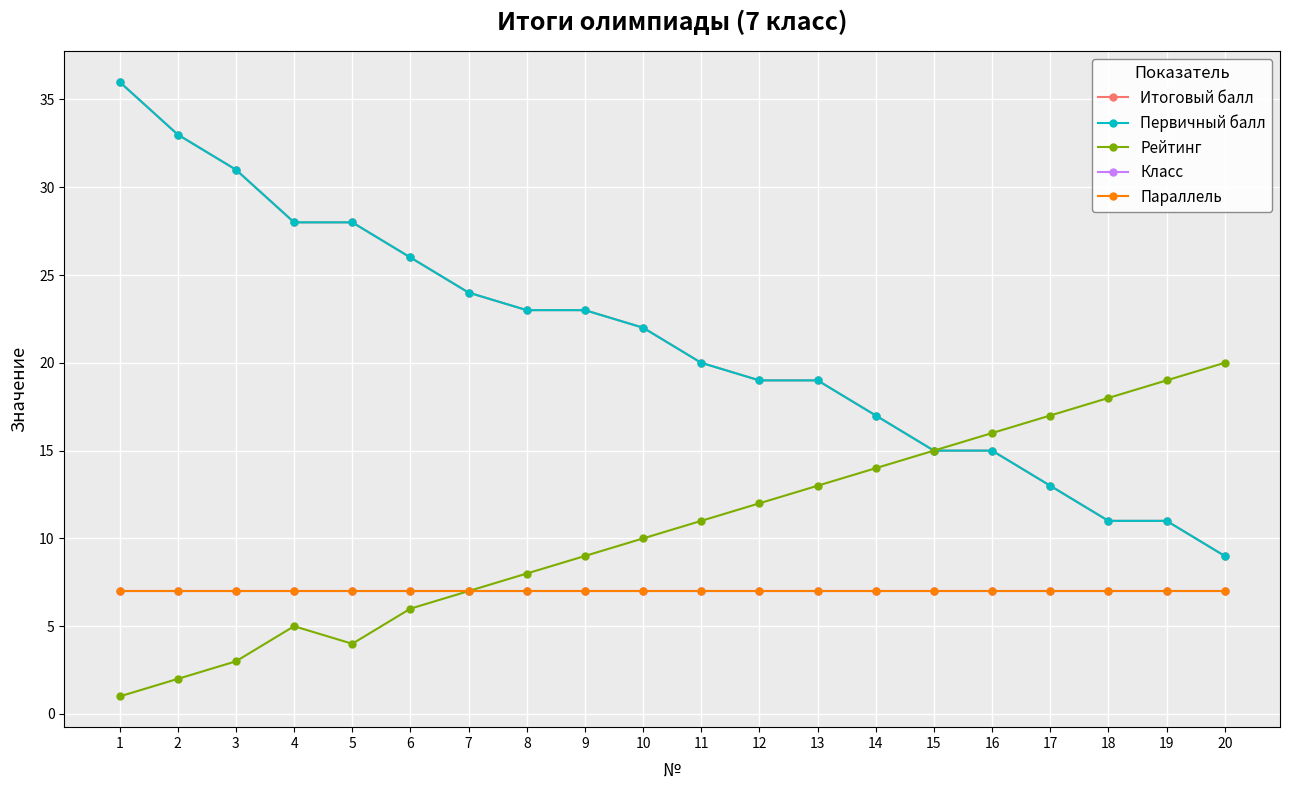

How many interior local peaks does the Рейтинг series have?

1